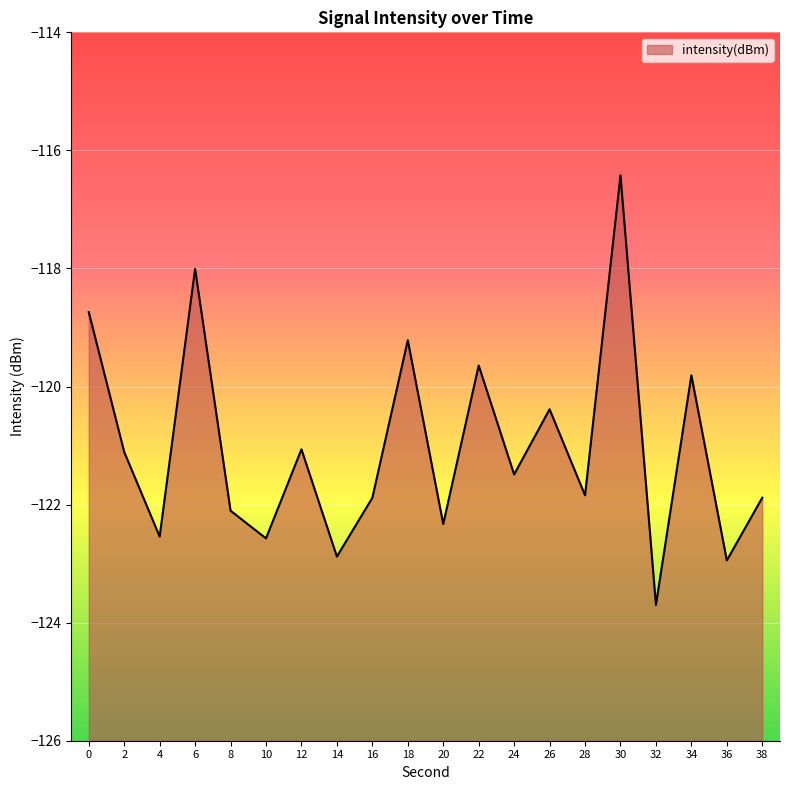

Which has a higher value, 8 or 38?

38